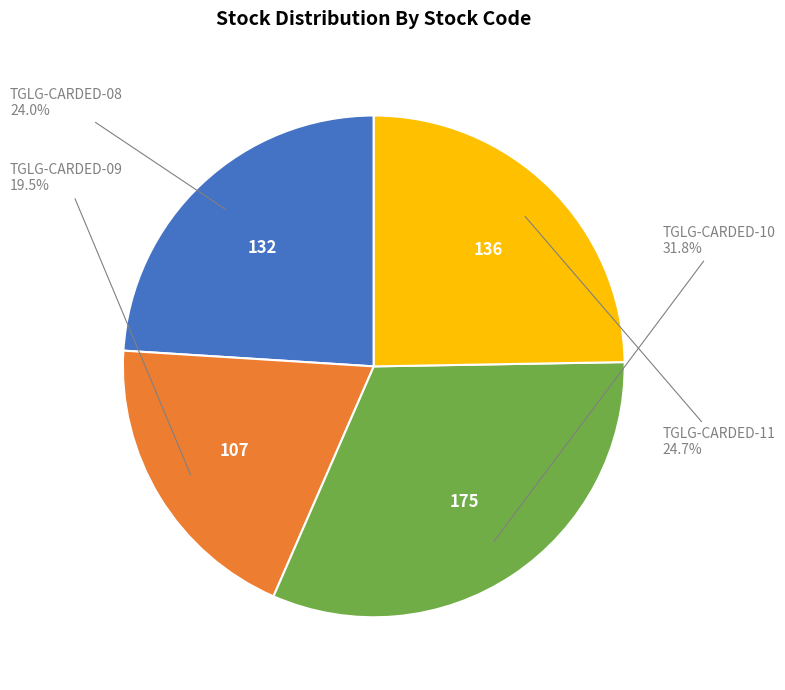

To the nearest percent, what is the difference between the largest and smallest slice percentages?

12%